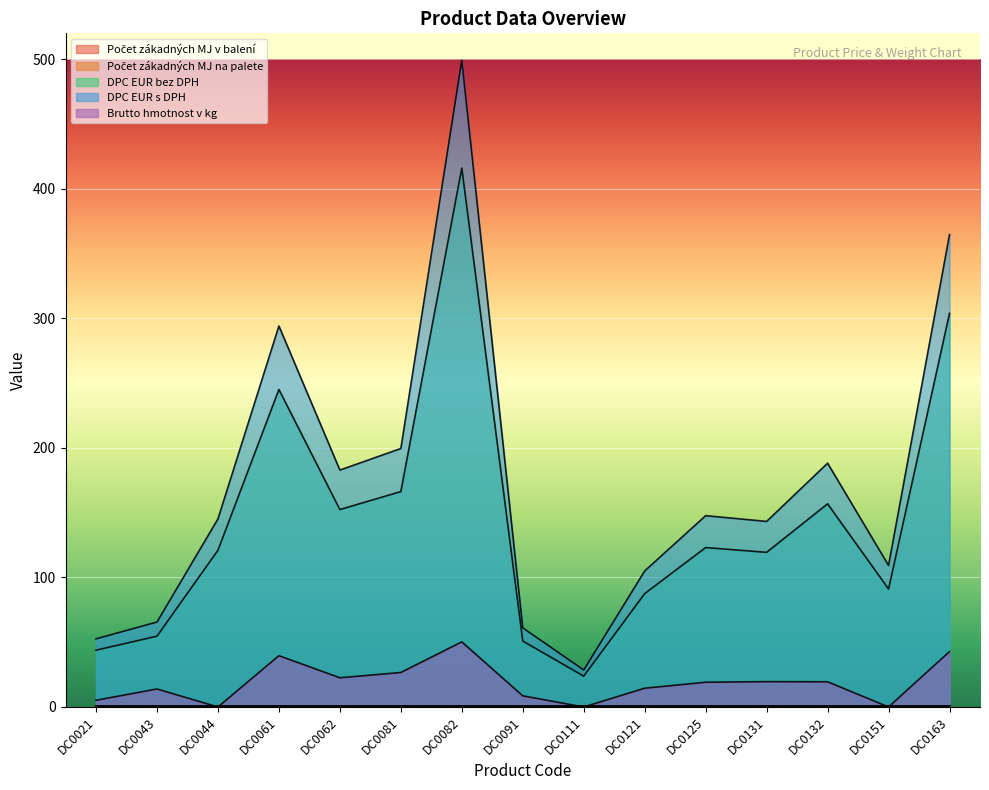

True or false: Brutto hmotnost v kg has a value of 24.9 at DC0121.

False